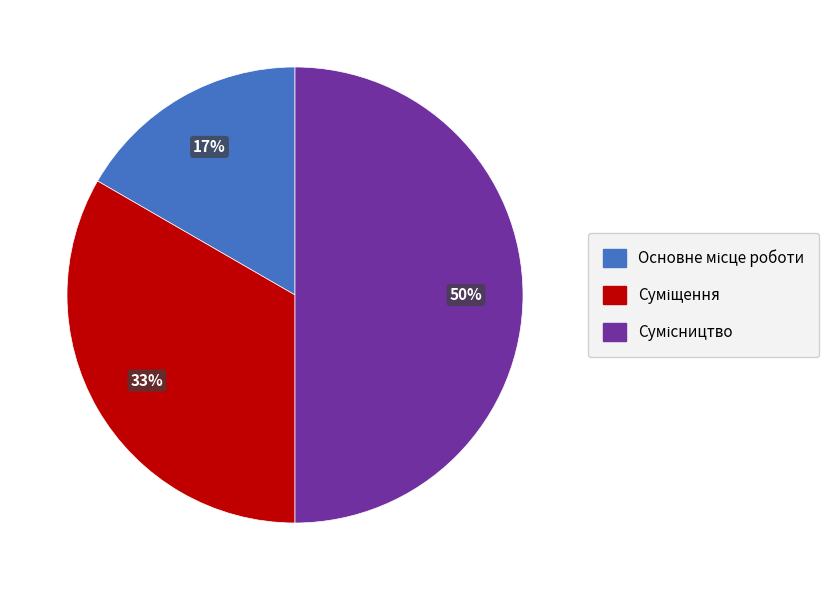

Count the number of slices in the pie.

3